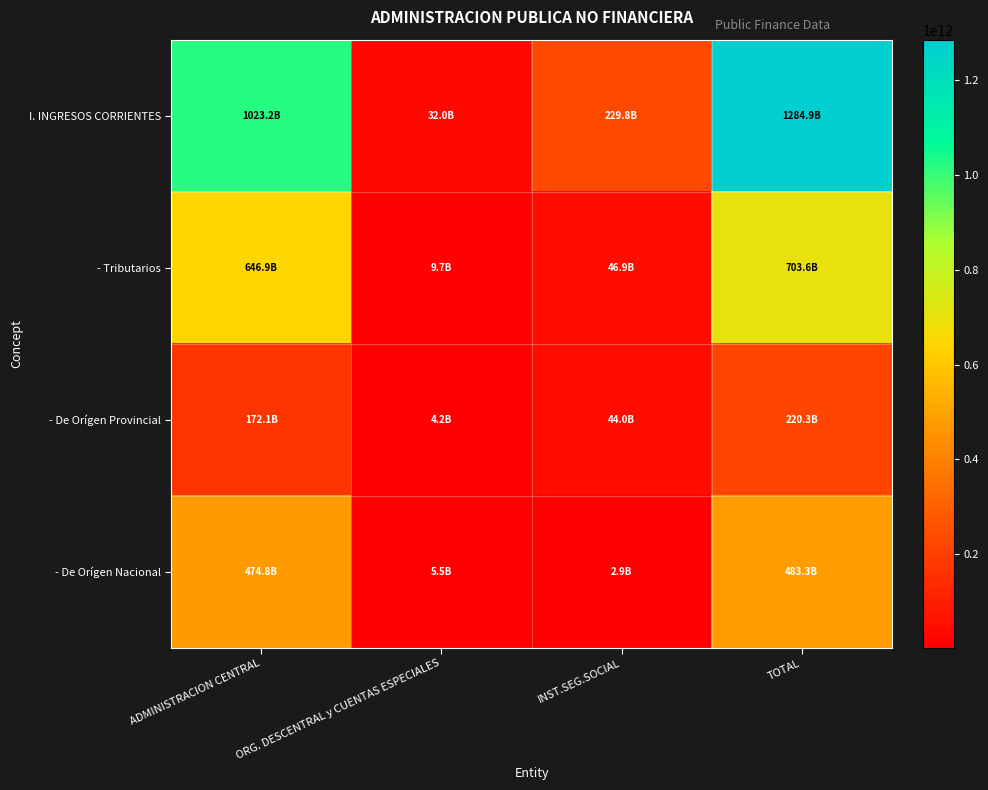

At ORG. DESCENTRAL y CUENTAS ESPECIALES, list the series in order from smallest to largest.

- De Orígen Provincial, - De Orígen Nacional, - Tributarios, I. INGRESOS CORRIENTES